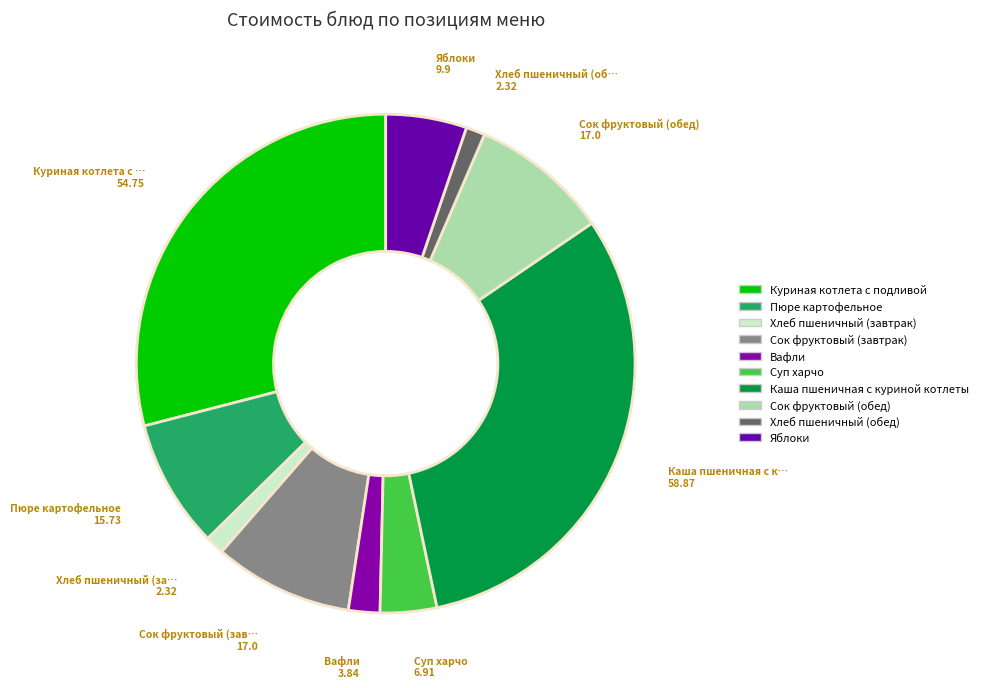

Count the number of slices in the pie.

10